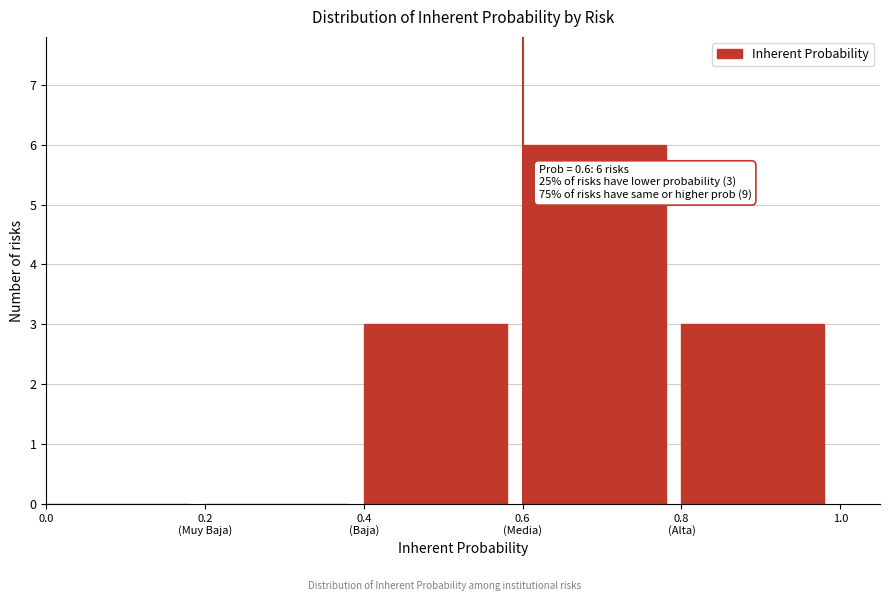

What is the sum of all values?

12